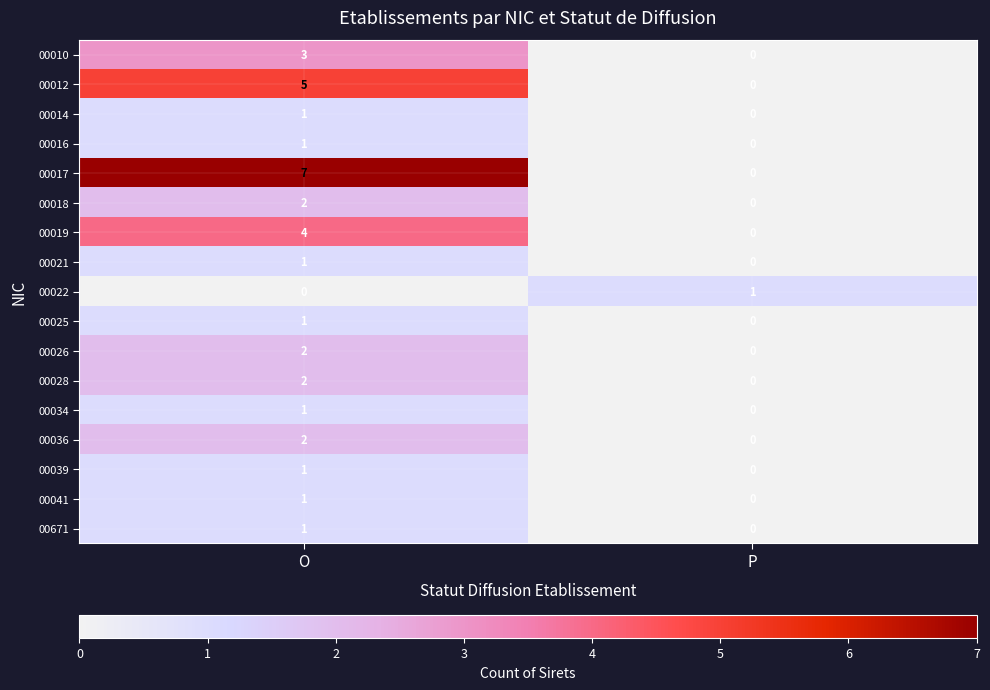

What is the sum of the 00012 values at O and P?

5